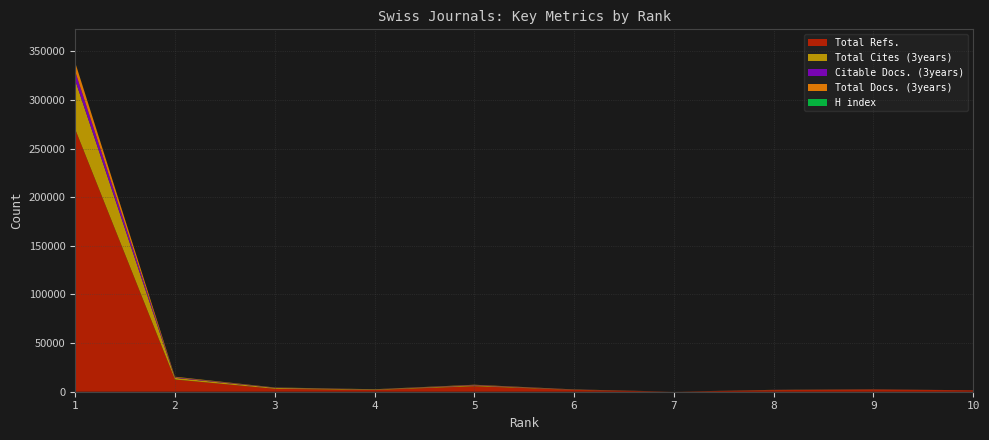

Reading left to right, list all the values displayed in this chart.

H index: 1=97	2=82	3=63	4=62	5=27	6=26	7=12	8=10	9=6	10=3
Total Docs. (3years): 1=9155	2=609	3=212	4=139	5=364	6=143	7=13	8=90	9=87	10=27
Total Refs.: 1=269996	2=12549	3=3015	4=1763	5=5635	6=1874	7=0	8=1644	9=2211	10=1411
Total Cites (3years): 1=50477	2=1714	3=898	4=492	5=833	6=222	7=6	8=132	9=114	10=25
Citable Docs. (3years): 1=9006	2=532	3=206	4=132	5=350	6=140	7=13	8=81	9=84	10=26